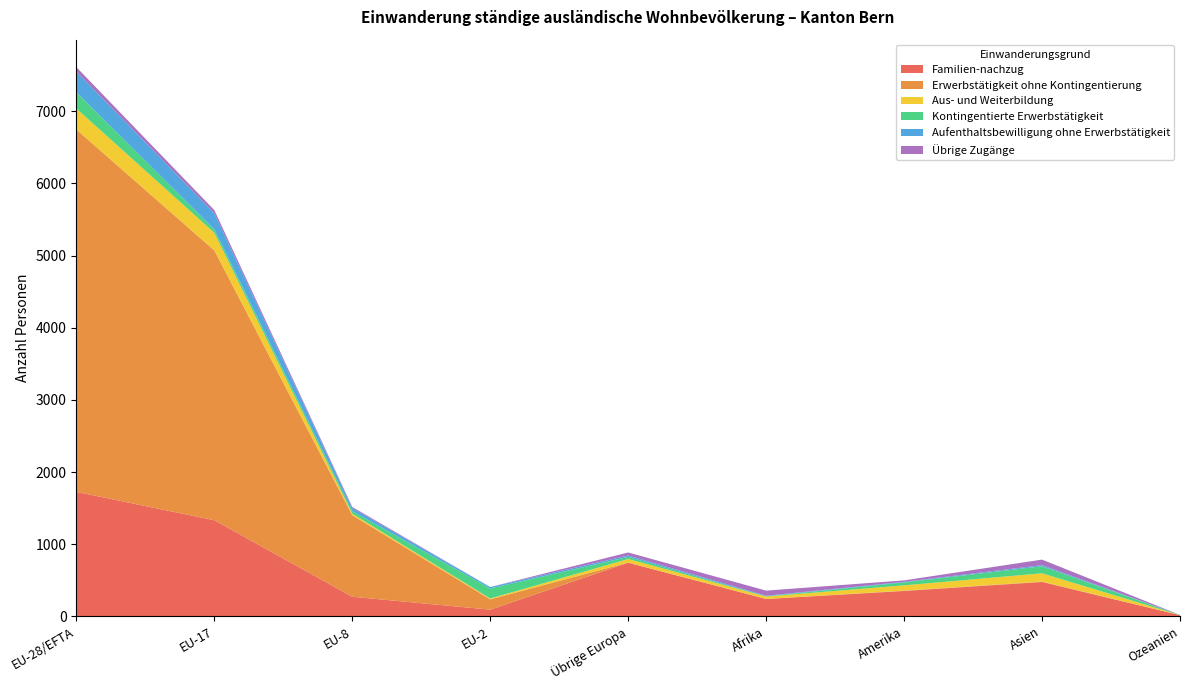

Reading left to right, list all the values displayed in this chart.

Familien-nachzug: EU-28/EFTA=1725	EU-17=1332	EU-8=271	EU-2=92	Übrige Europa=743	Afrika=240	Amerika=351	Asien=476	Ozeanien=16
Erwerbstätigkeit ohne Kontingentierung: EU-28/EFTA=5024	EU-17=3741	EU-8=1131	EU-2=143	Übrige Europa=2	Afrika=1	Amerika=5	Asien=5	Ozeanien=0
Aus- und Weiterbildung: EU-28/EFTA=290	EU-17=244	EU-8=21	EU-2=12	Übrige Europa=49	Afrika=33	Amerika=73	Asien=115	Ozeanien=0
Kontingentierte Erwerbstätigkeit: EU-28/EFTA=225	EU-17=47	EU-8=35	EU-2=140	Übrige Europa=29	Afrika=3	Amerika=41	Asien=98	Ozeanien=1
Aufenthaltsbewilligung ohne Erwerbstätigkeit: EU-28/EFTA=288	EU-17=224	EU-8=43	EU-2=19	Übrige Europa=20	Afrika=8	Amerika=8	Asien=15	Ozeanien=2
Übrige Zugänge: EU-28/EFTA=61	EU-17=43	EU-8=15	EU-2=0	Übrige Europa=42	Afrika=71	Amerika=20	Asien=77	Ozeanien=0